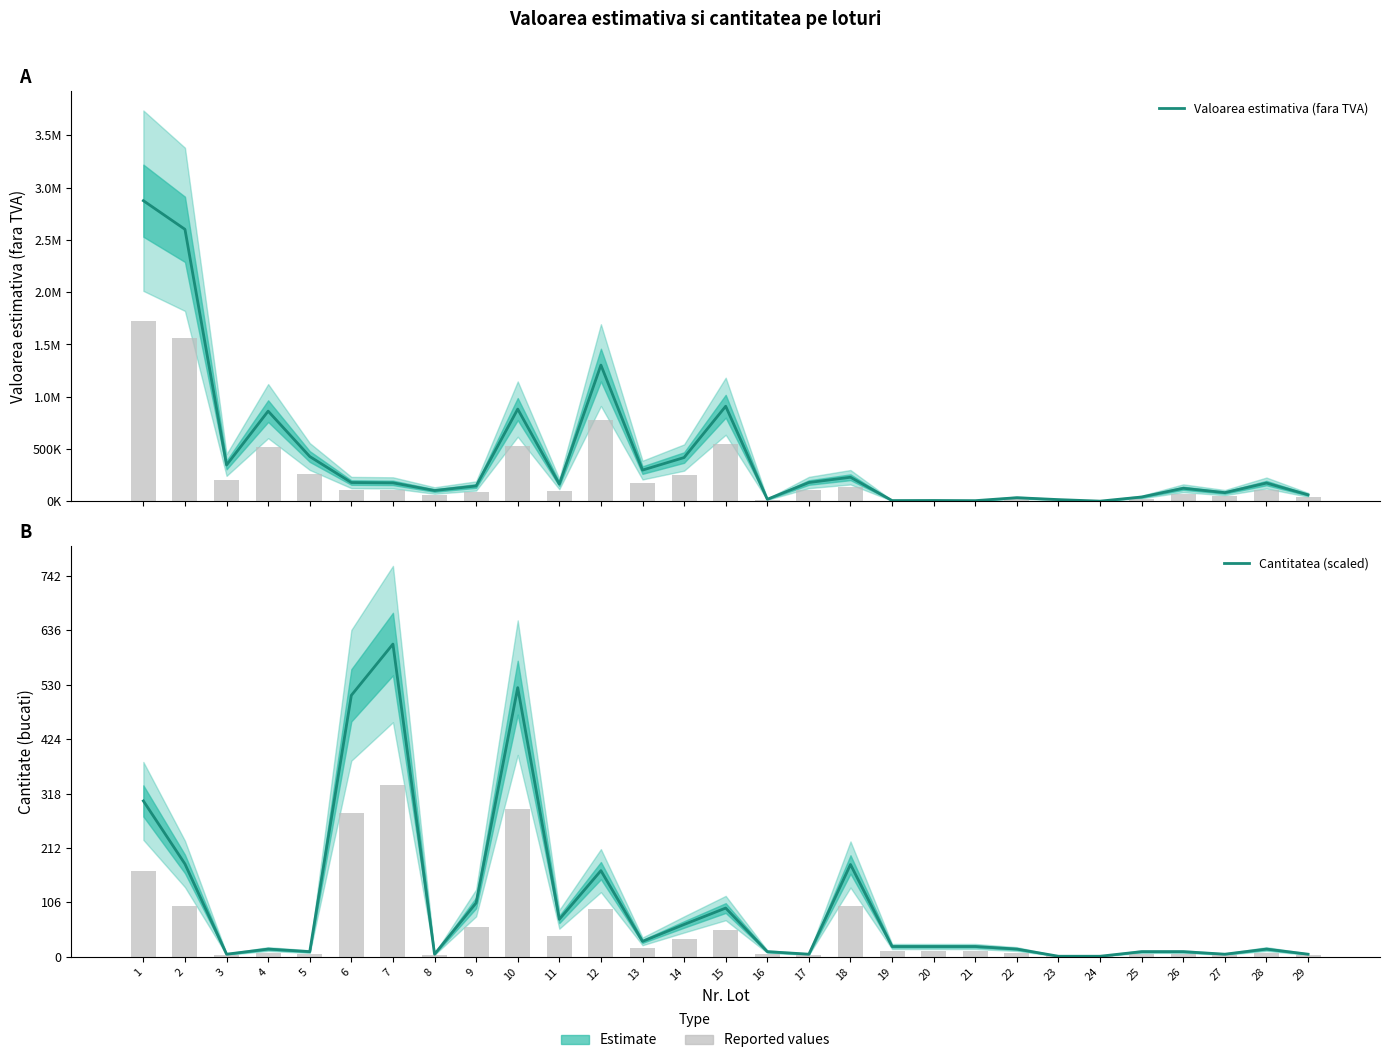

Which series has the largest total across all categories?

Cantitatea (scaled)